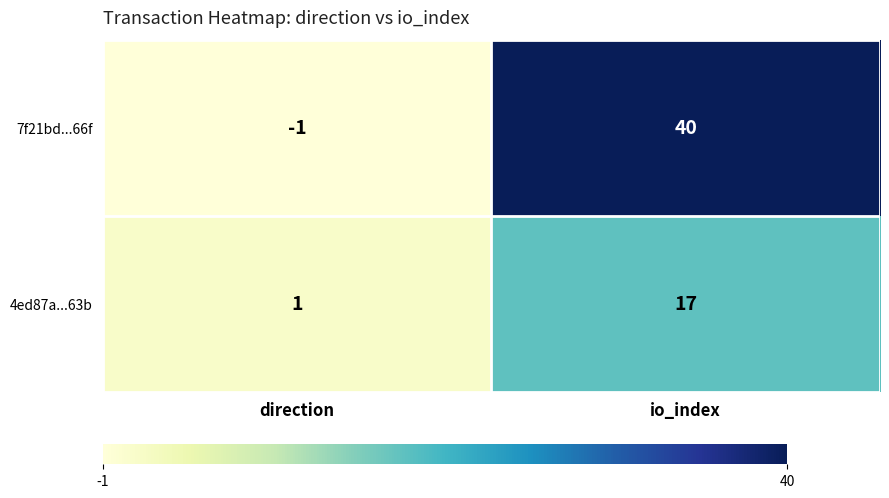

Rank the series at direction from lowest to highest value.

7f21bd...66f, 4ed87a...63b